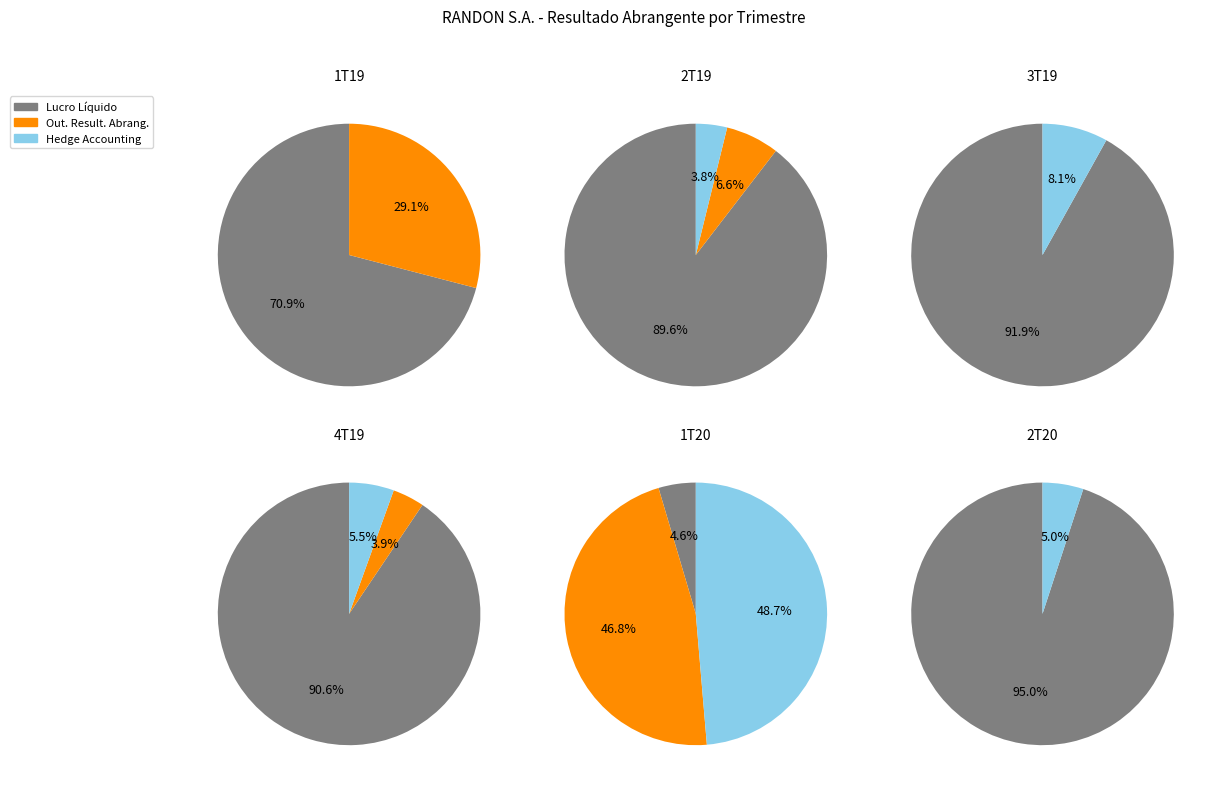

Is the sum of 1 and 5 greater than half?

No